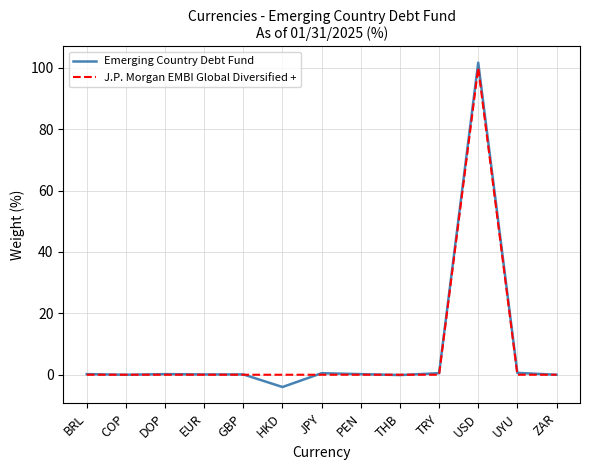

Which category has the highest value in the Emerging Country Debt Fund series?

USD